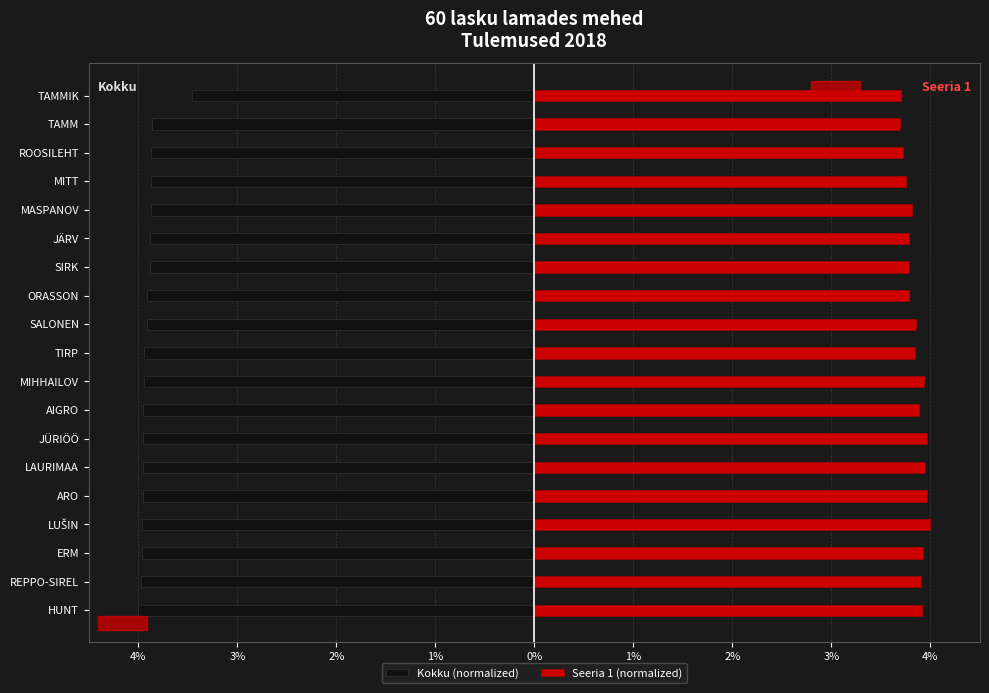

What is the maximum value shown in the chart?

4.0